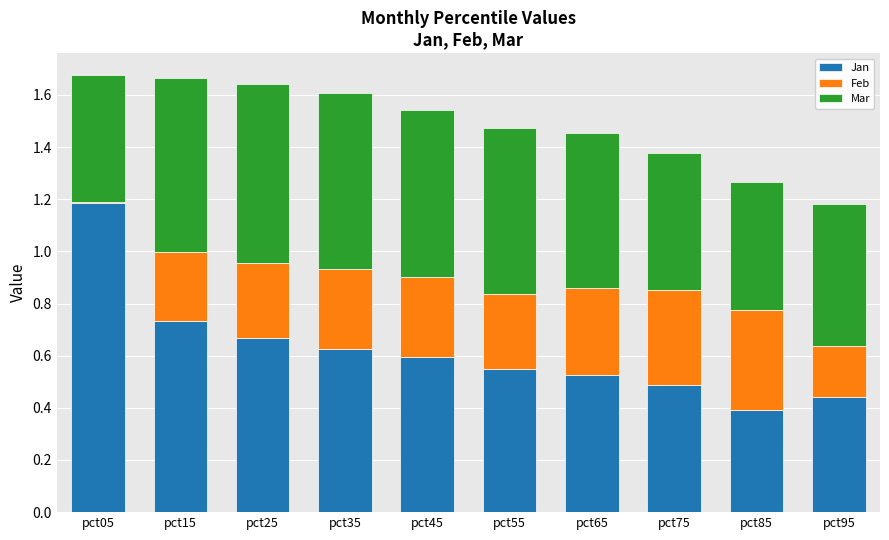

The value of Jan at pct35 is 1.0. True or false?

False